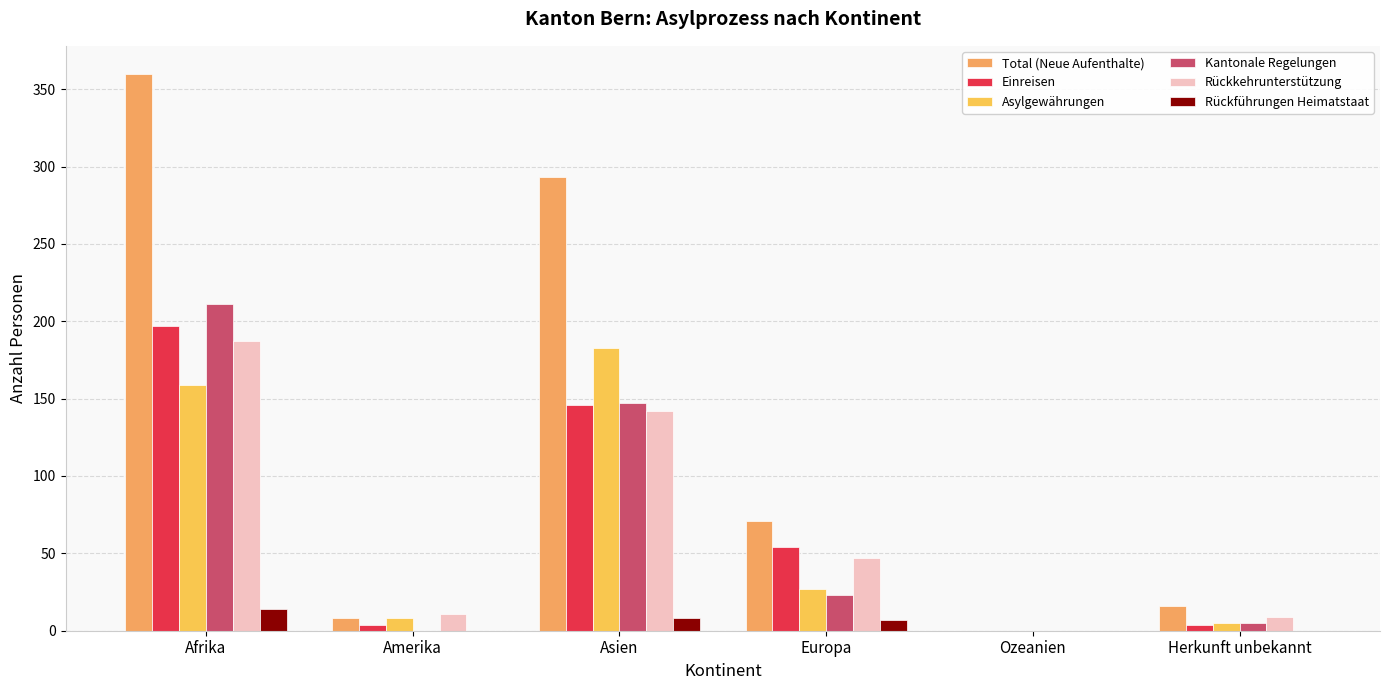

At which category does the chart reach its minimum across all series?

Ozeanien